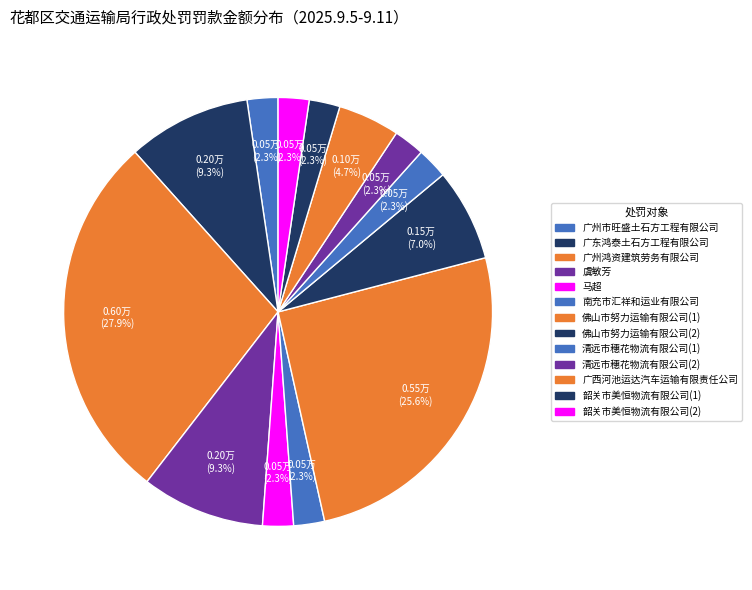

Which slice is the largest?

广州鸿资建筑劳务有限公司